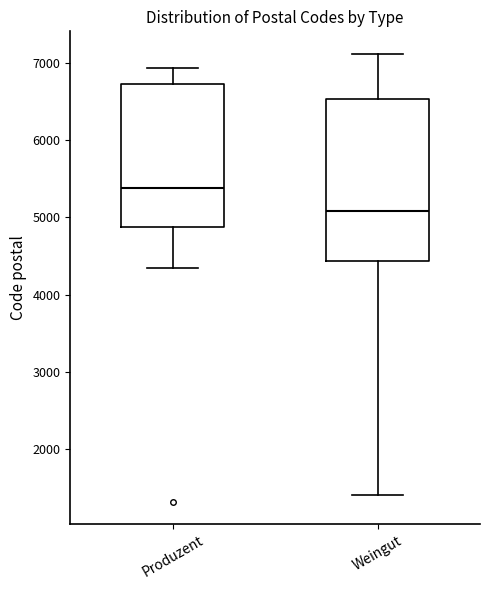

Which box's median line is the highest?

Produzent